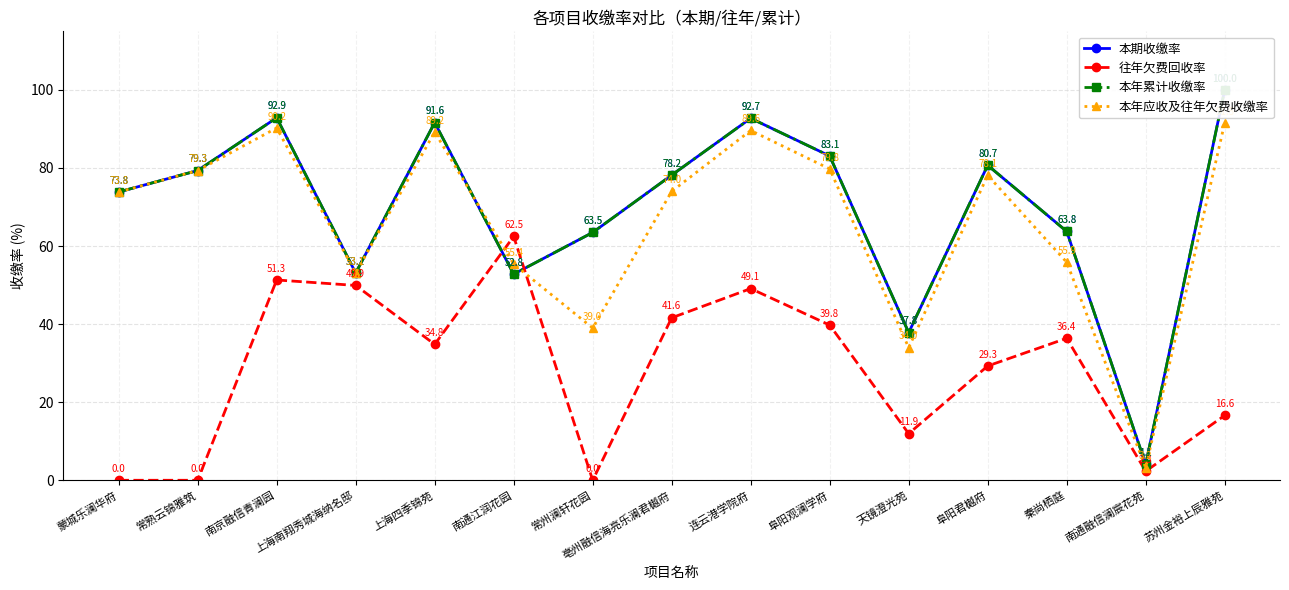

At which category does 往年欠费回收率 reach its first local peak?

南京融信青澜园